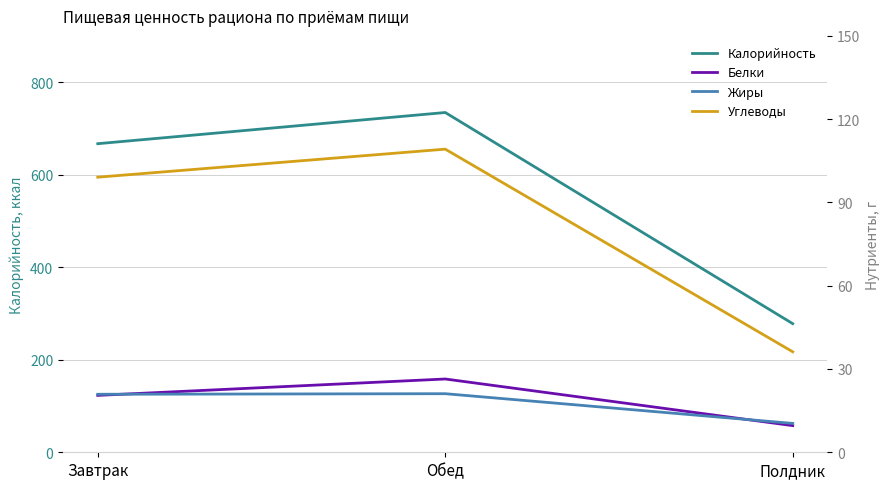

At which label does Жиры first exceed 20?

Завтрак